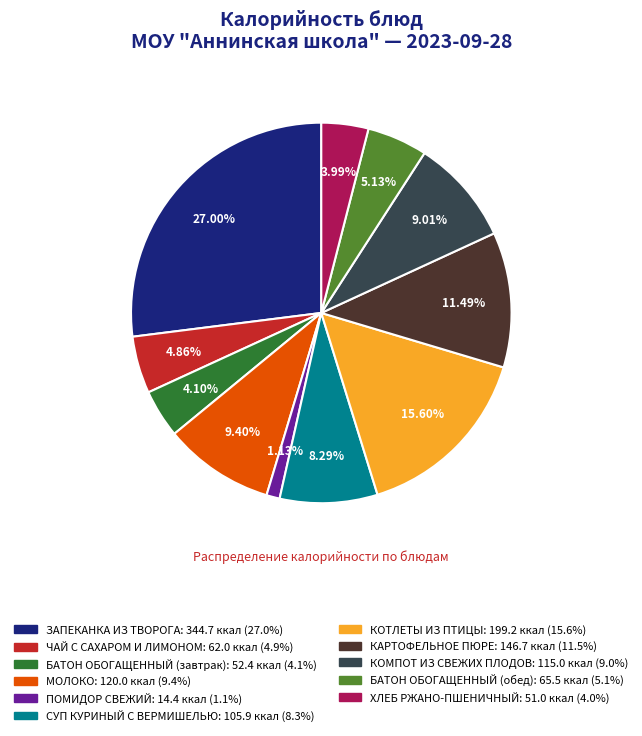

Count the number of slices in the pie.

11